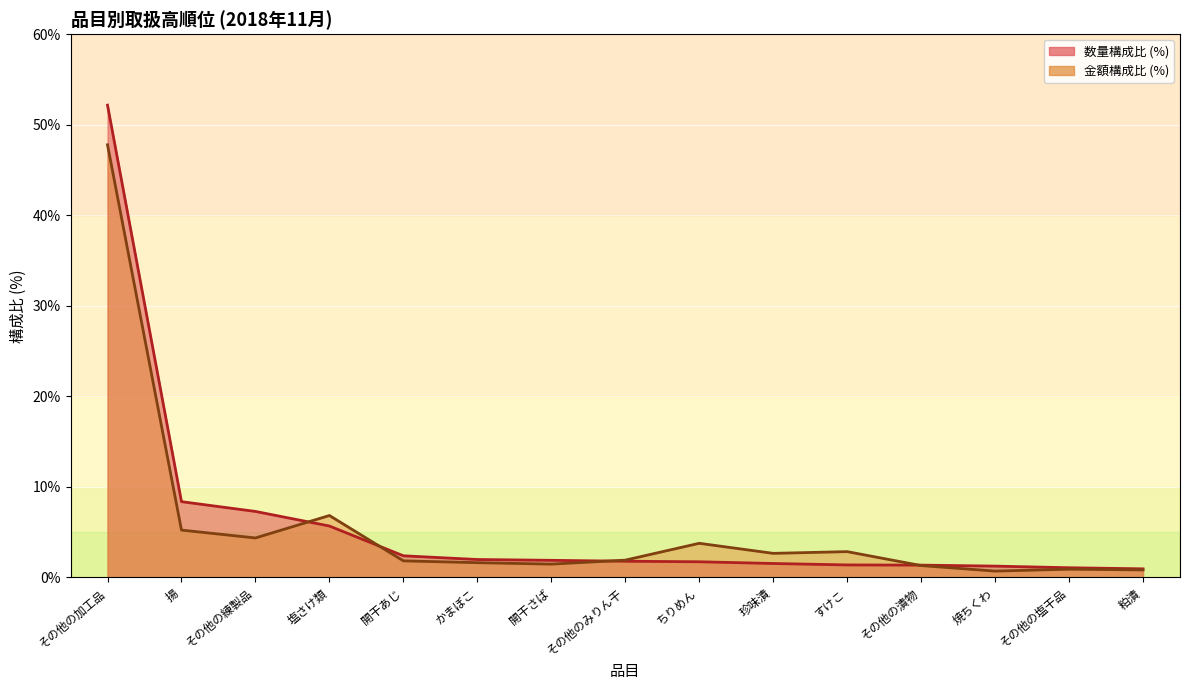

Rank the categories by 金額 (円) value from lowest to highest.

焼ちくわ, 粕漬, その他の塩干品, その他の漬物, 開干さば, かまぼこ, 開干あじ, その他のみりん干, 珍味漬, すけこ, ちりめん, その他の練製品, 揚, 塩さけ類, その他の加工品